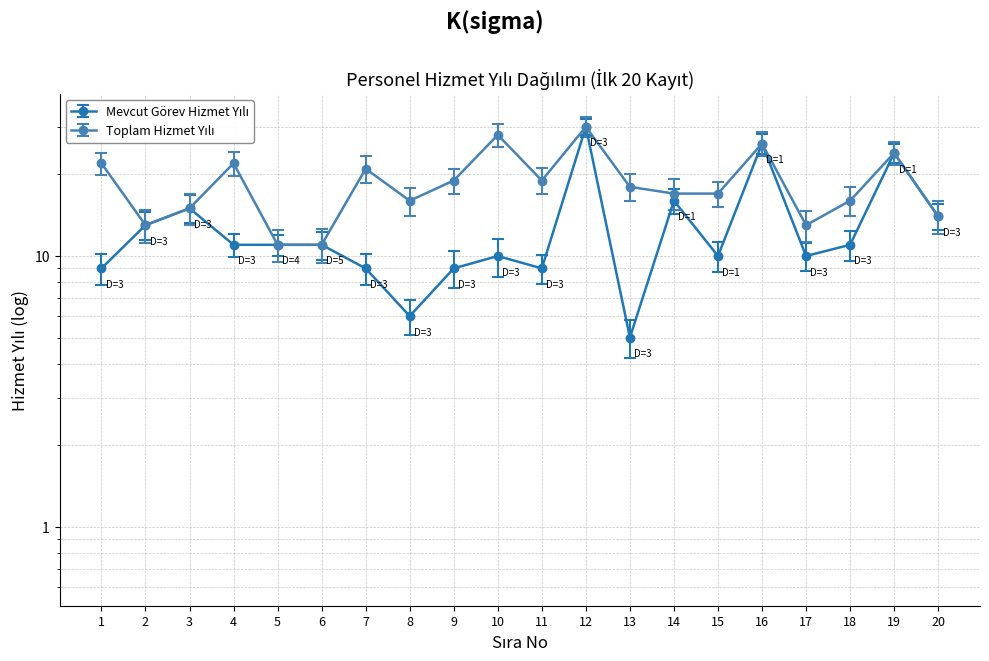

What is the difference between the highest and lowest values at 15?

7